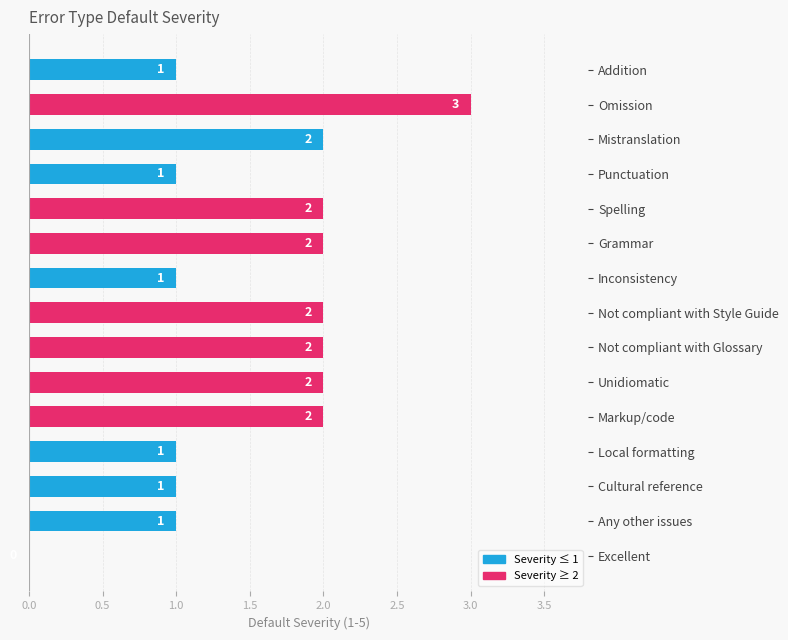

Are the bars grouped side by side (vs. stacked)?

No